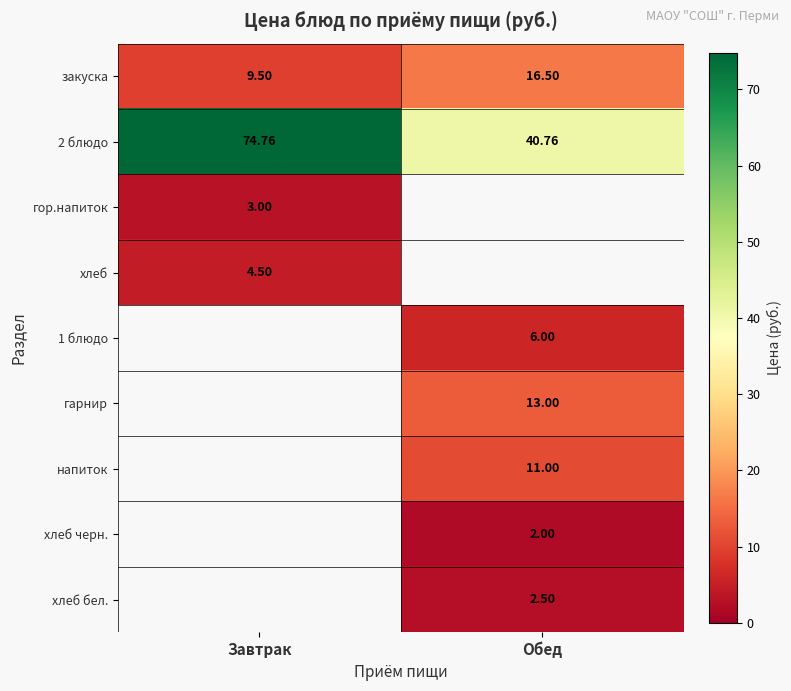

Where is 2 блюдо nearest to the value 57?

Обед